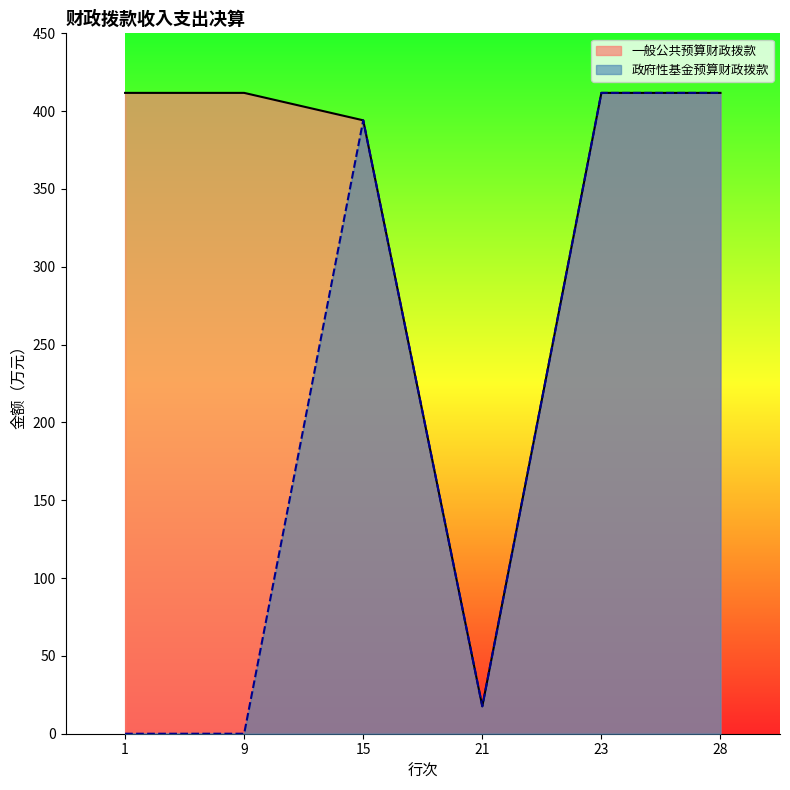

Reading left to right, what are all the values shown in this chart?

一般公共预算财政拨款: 1=411.7	9=411.7	15=394.1	21=17.6	23=411.7	28=411.7
政府性基金预算财政拨款: 1=0.0	9=0.0	15=394.1	21=17.6	23=411.7	28=411.7